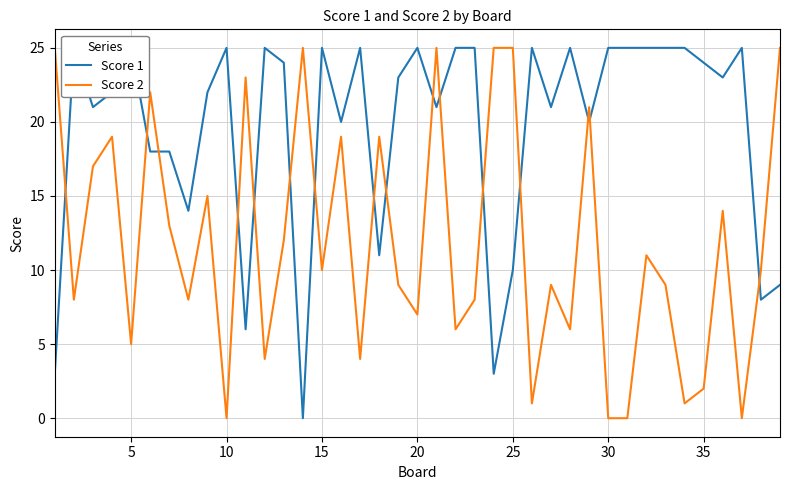

Is it true that Score 2 equals 9 at 36?

False